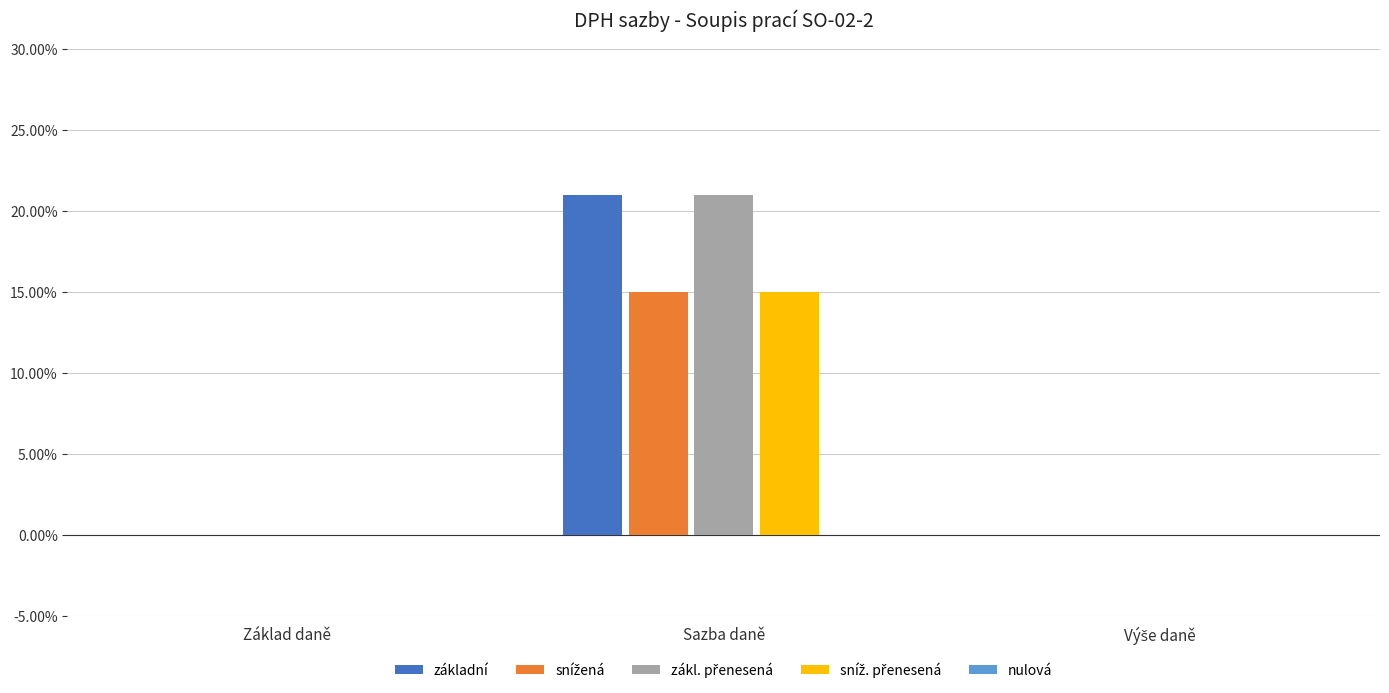

The value of snížená at Základ daně is 0.0. True or false?

True